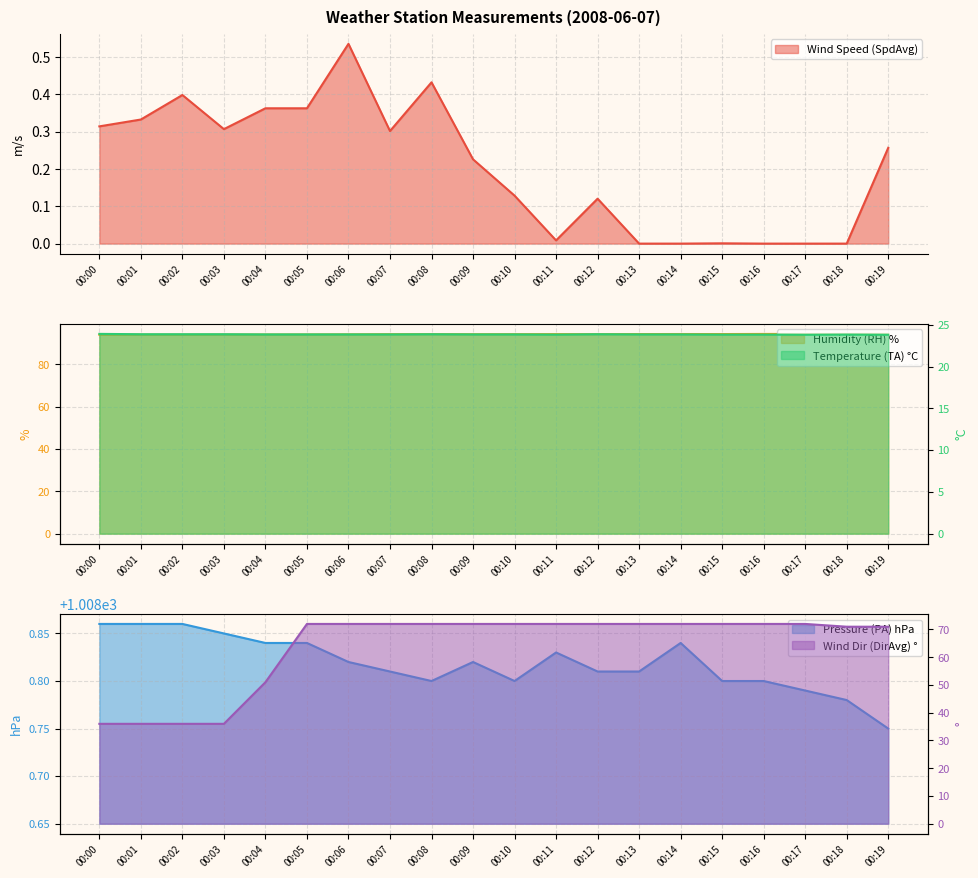

Which series has the largest range (max minus min)?

Wind Dir (DirAvg)